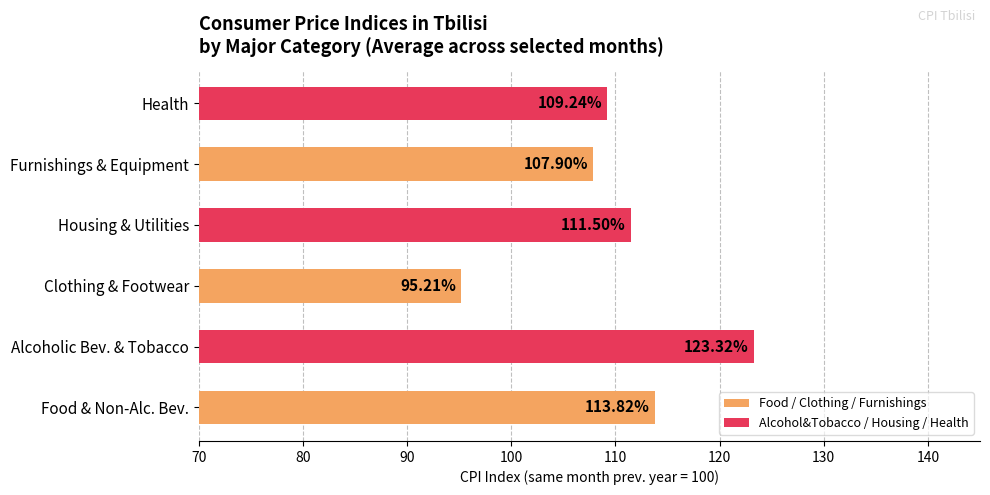

What is the difference between the maximum and minimum values?

28.1